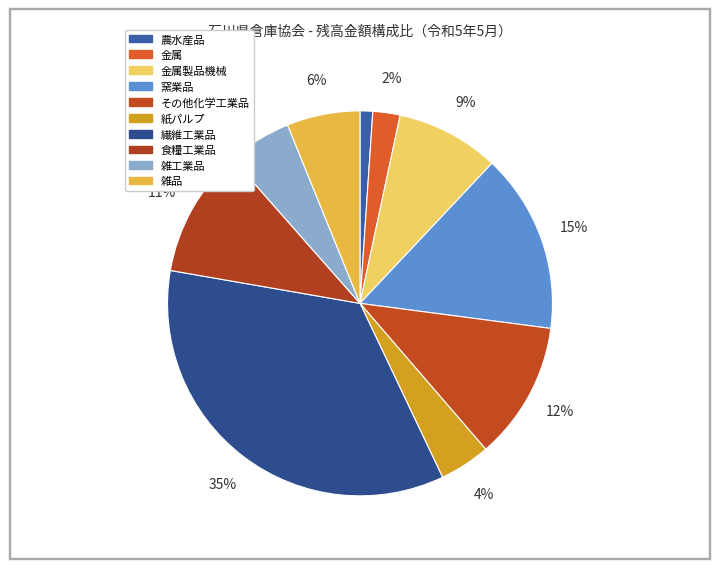

How many segments does this pie chart have?

10